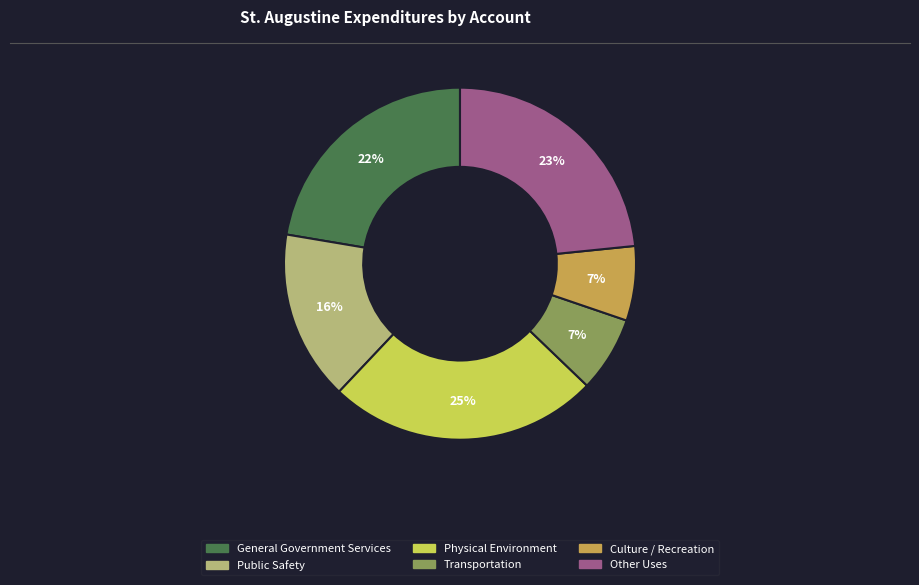

Which has a higher value, Physical Environment or General Government Services?

Physical Environment